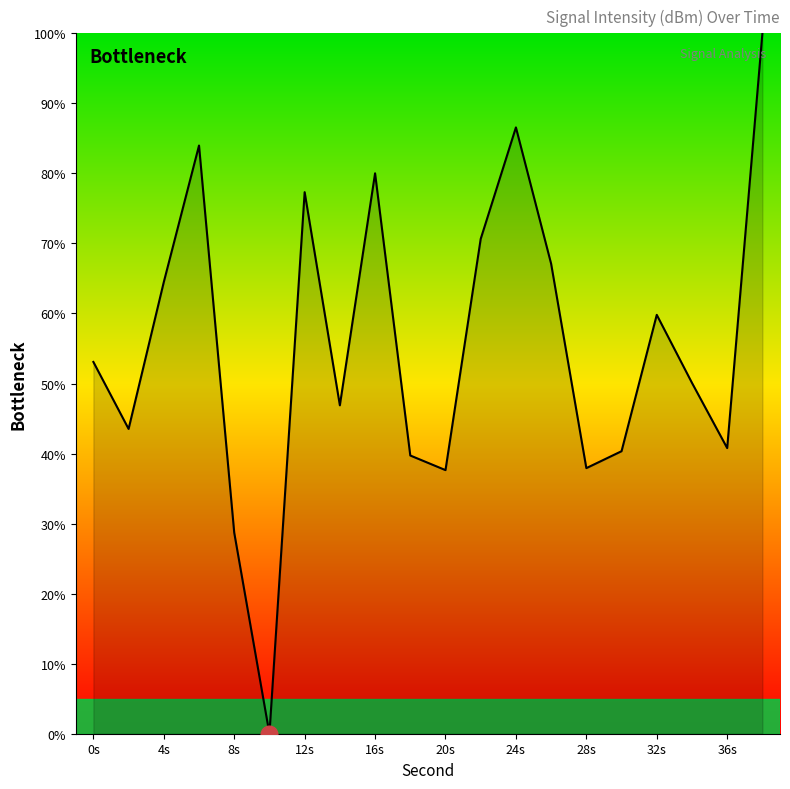

How many positive values are there?

19